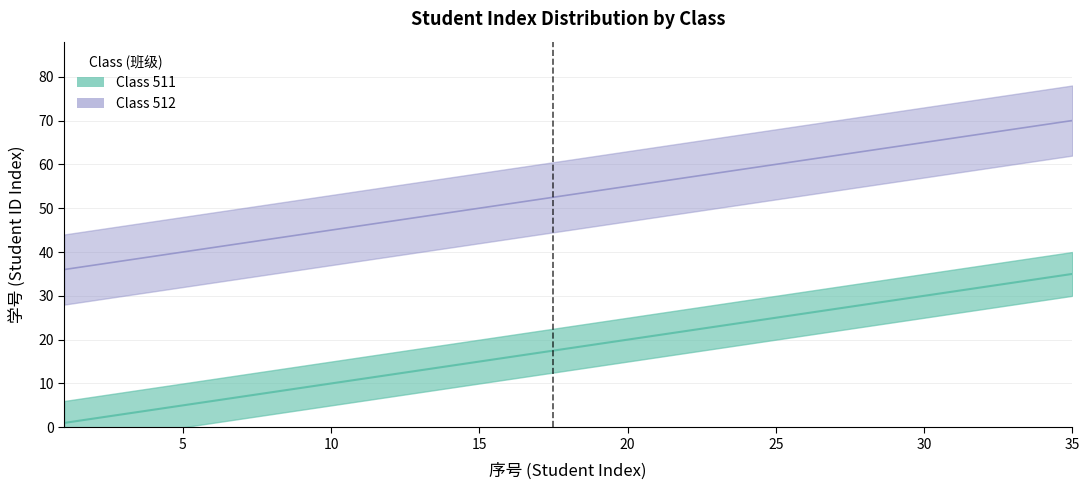

True or false: 511 and 512 intersect in this chart.

False